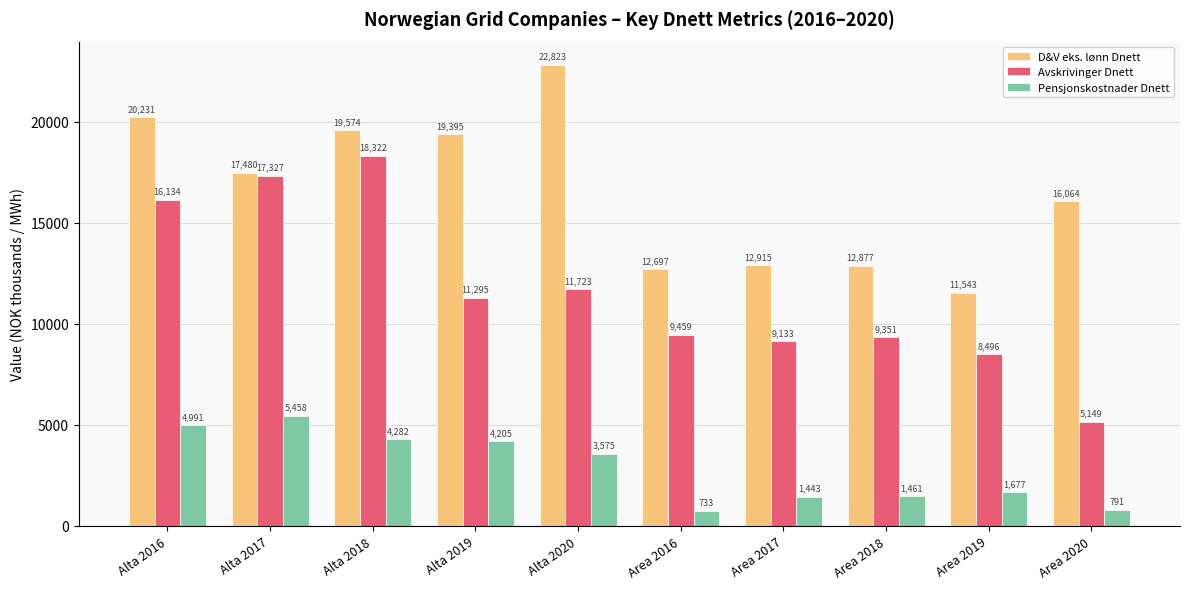

What position from the right is Alta 2018?

8